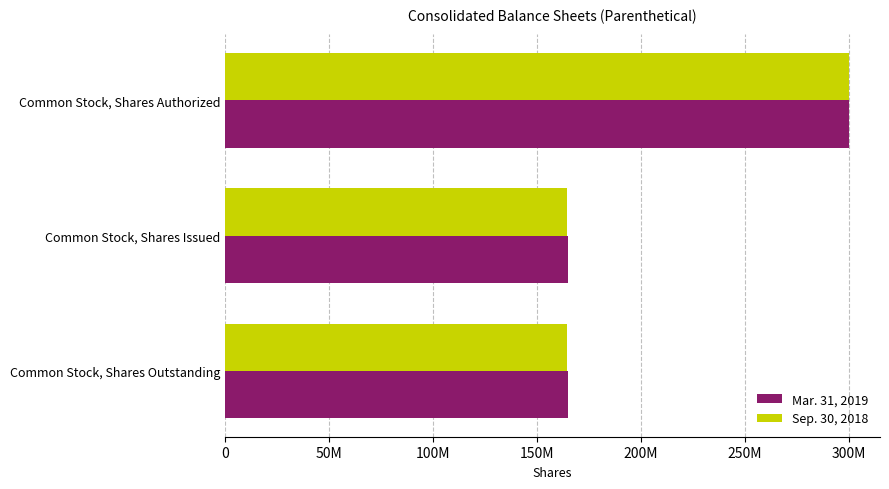

What are all the series names shown in the legend?

Mar. 31, 2019, Sep. 30, 2018